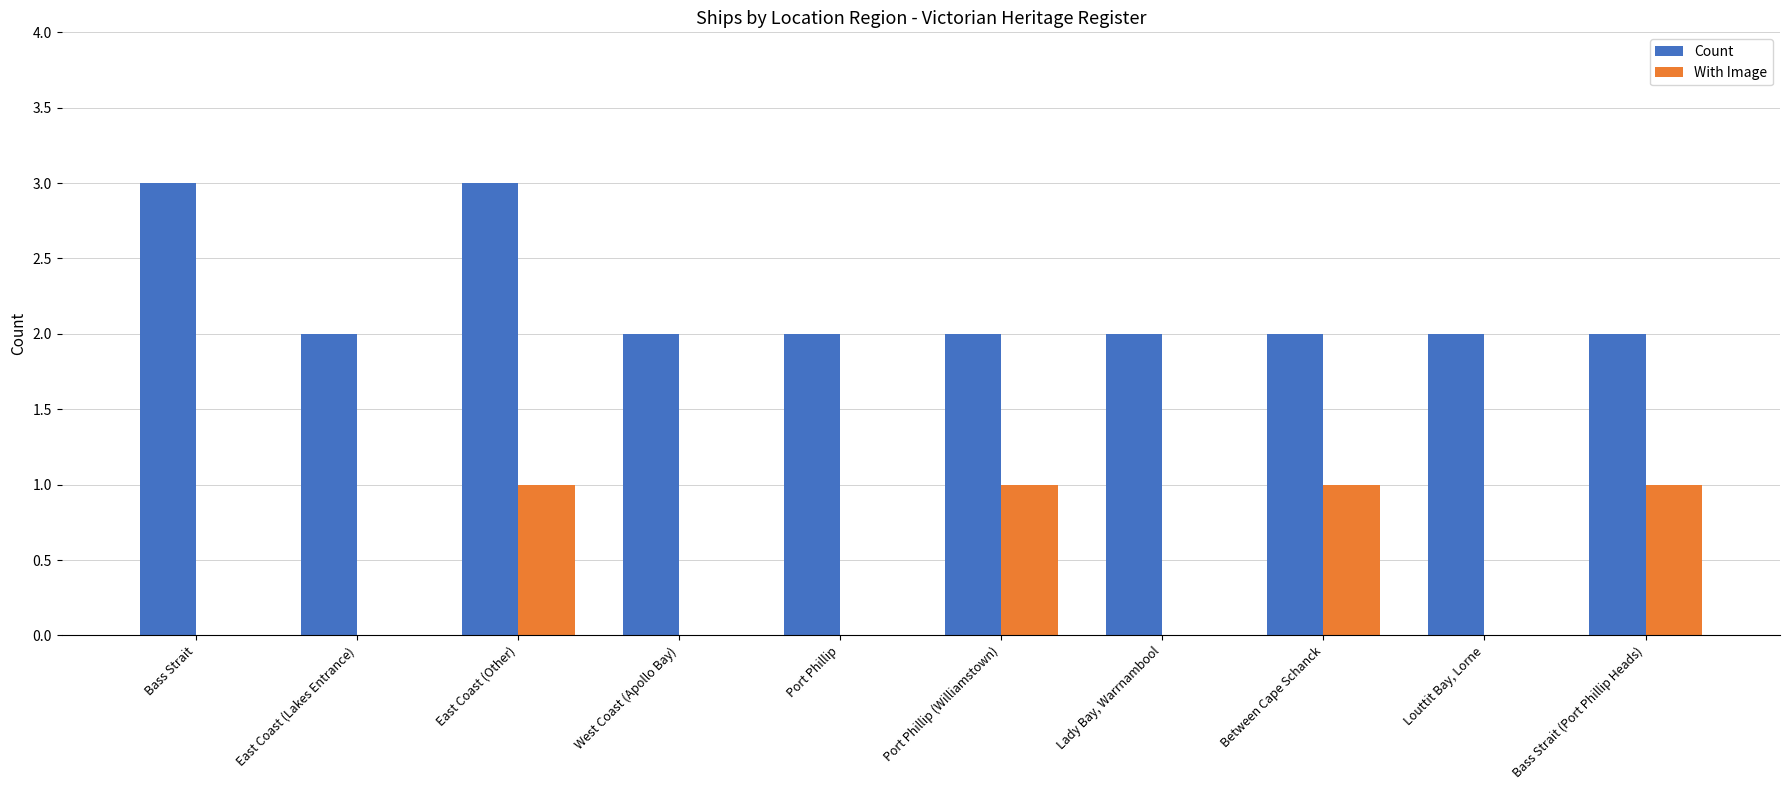

The value of Count at Between Cape Schanck is 2. True or false?

True